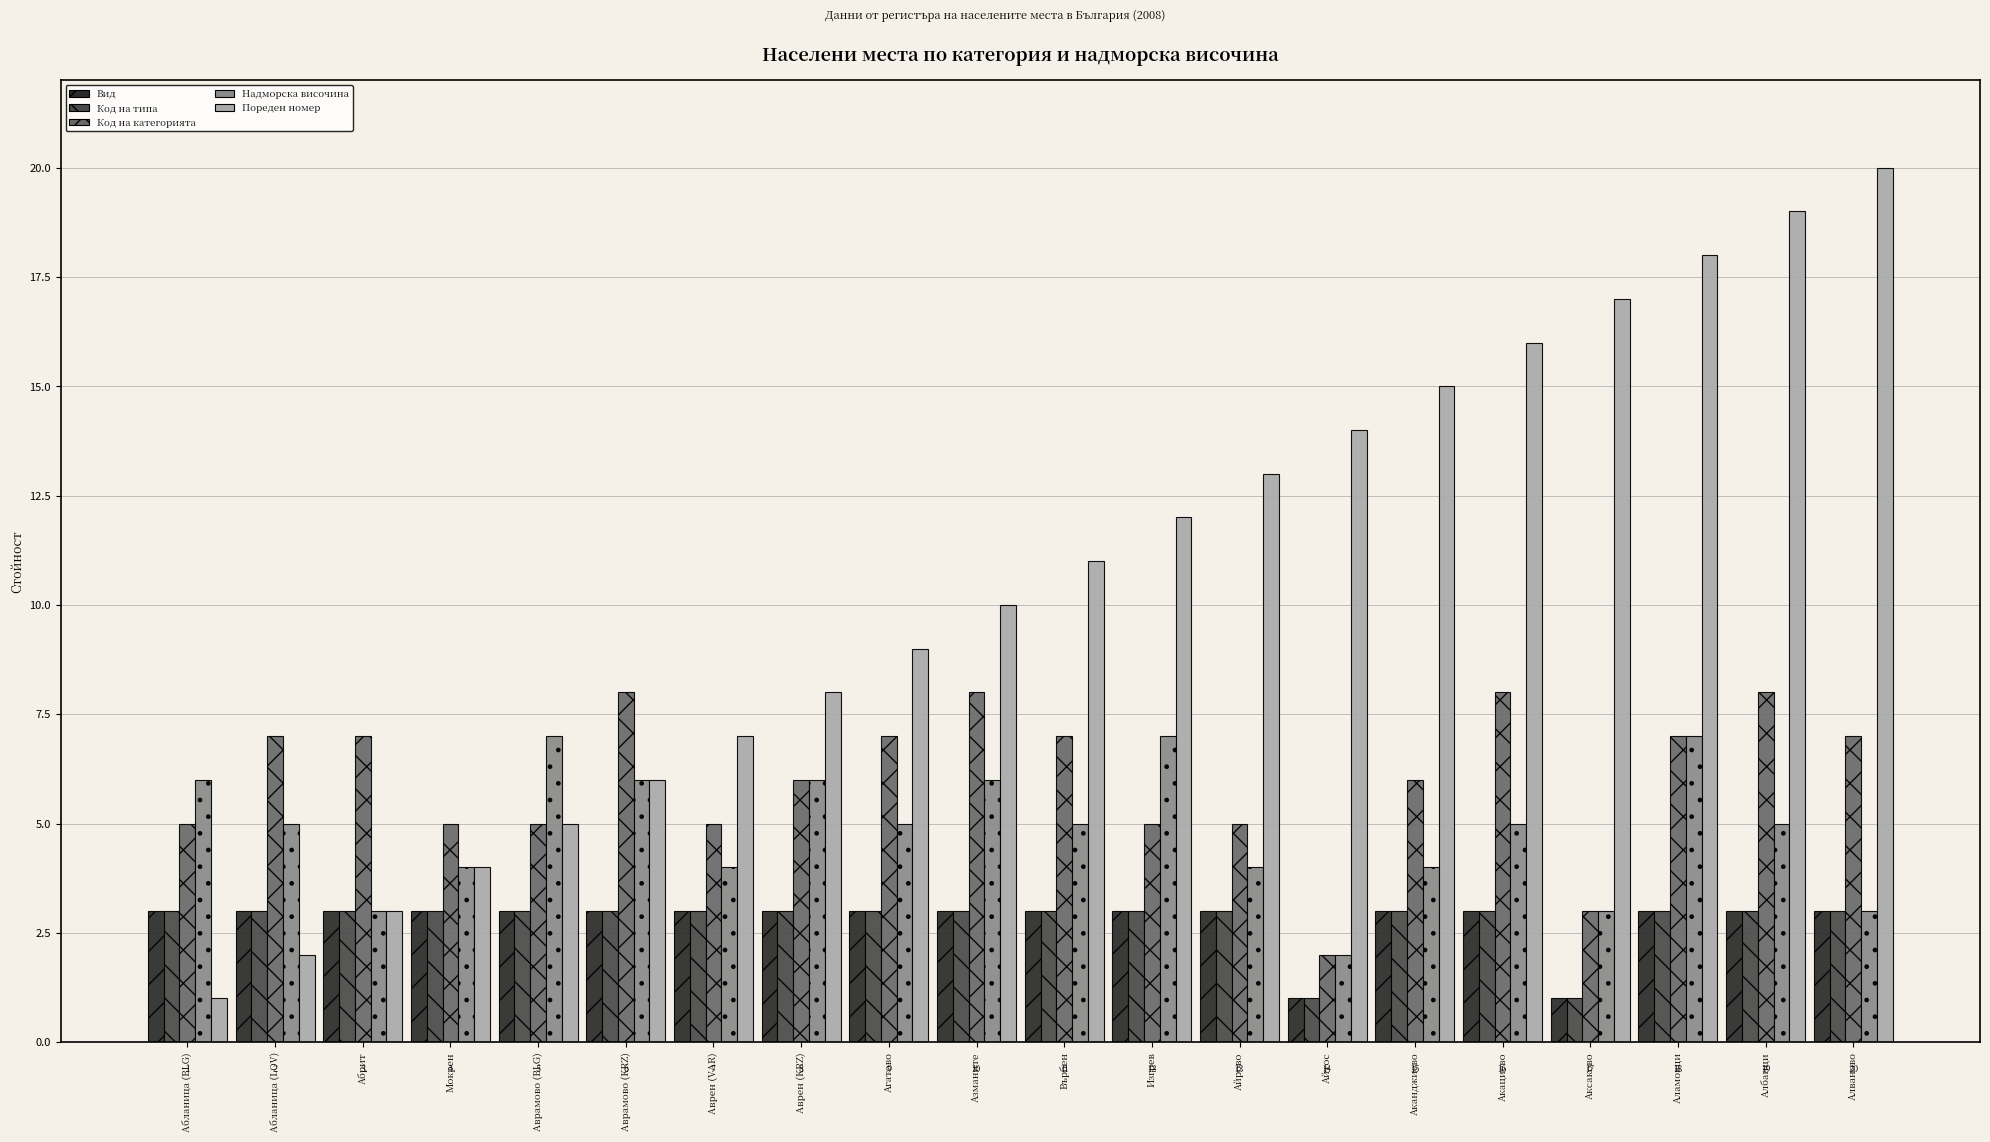

Is it true that Надморска височина equals 3 at Абланица (BLG)?

False